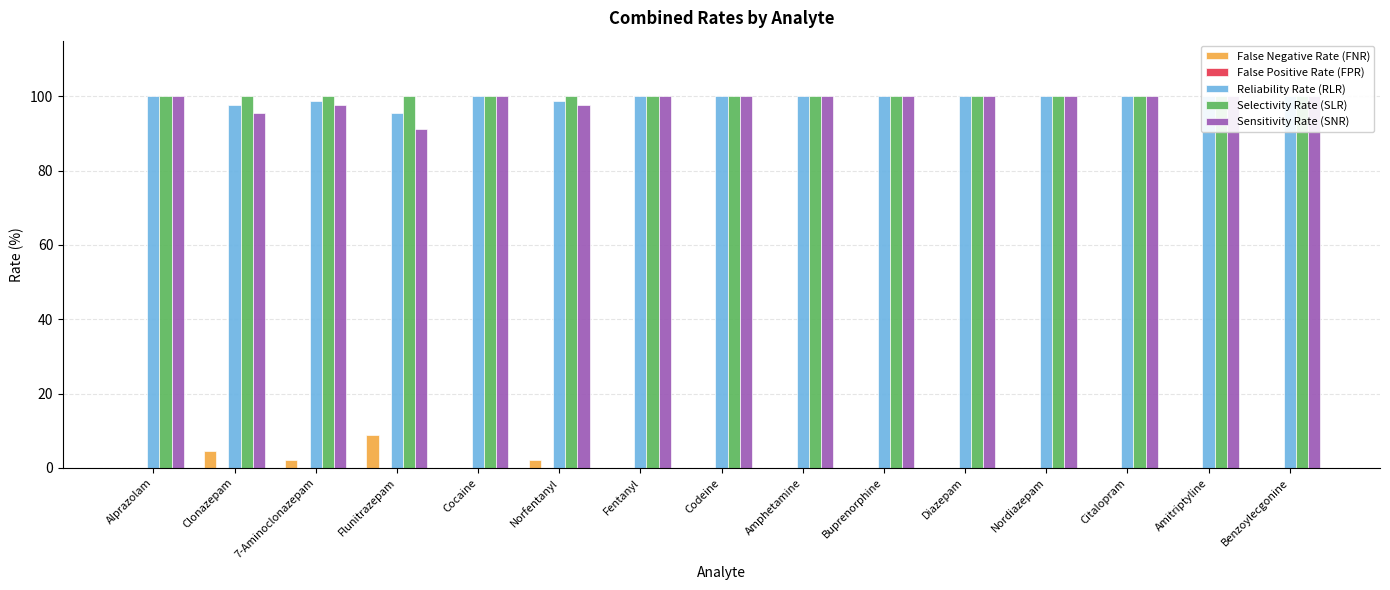

Count the number of data series in this chart.

5